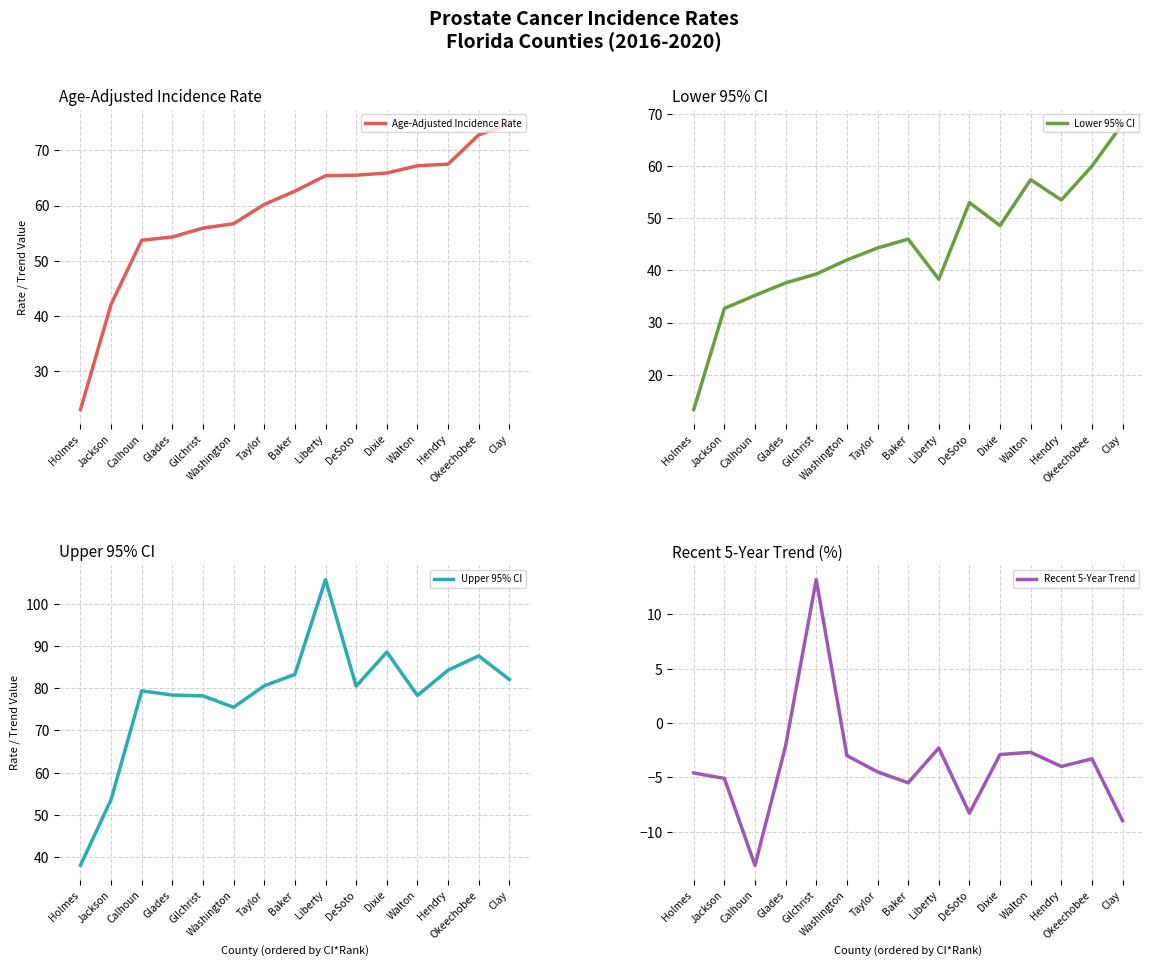

At which category is the sum across all series the highest?

Okeechobee